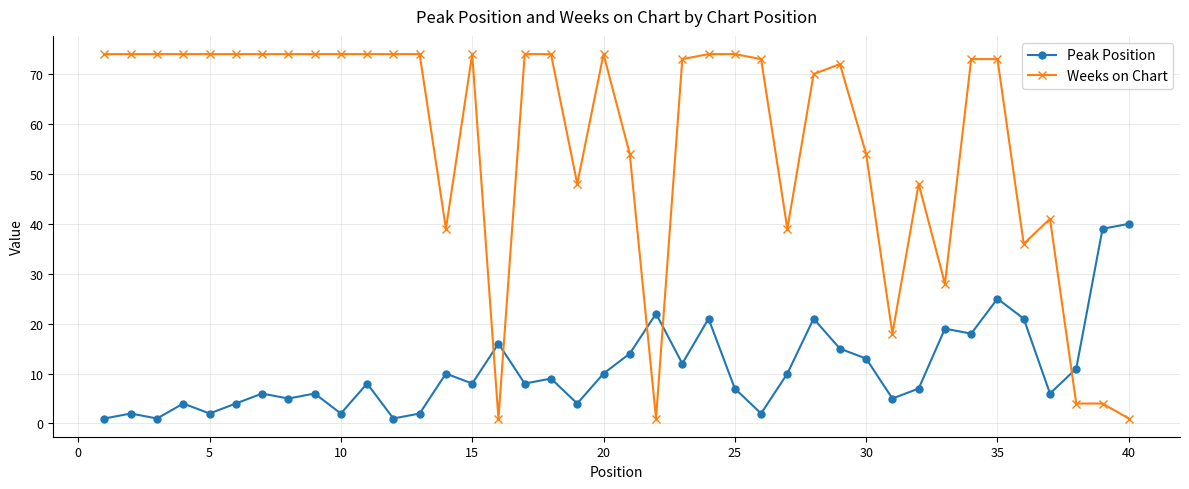

How many series are shown in this chart?

2